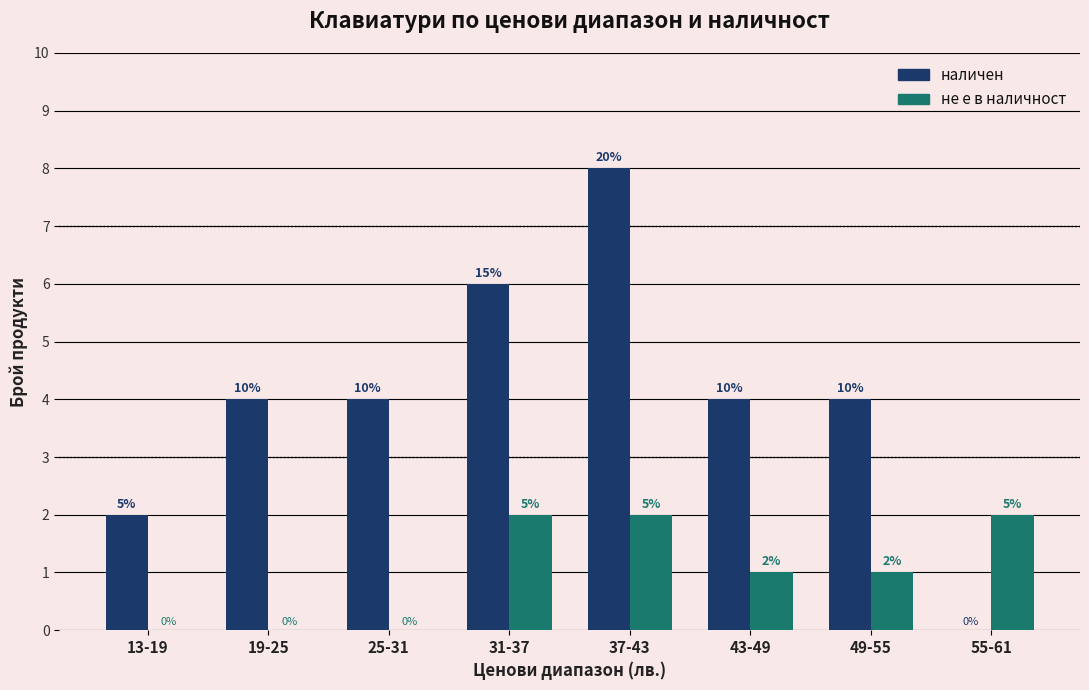

Is it true that наличен equals 2 at 13-19?

True